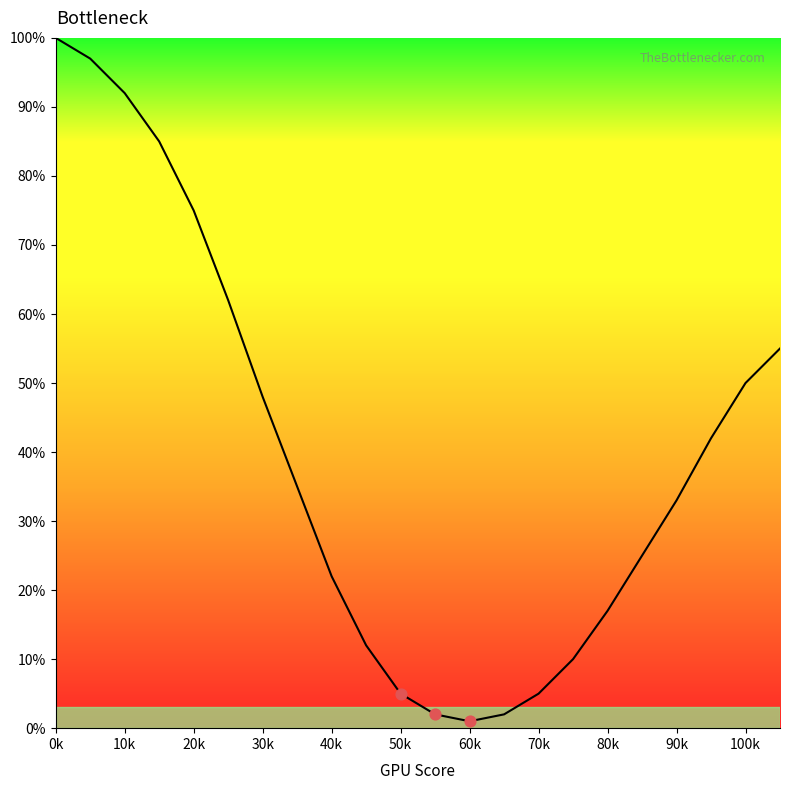

What is the greatest value displayed?

100